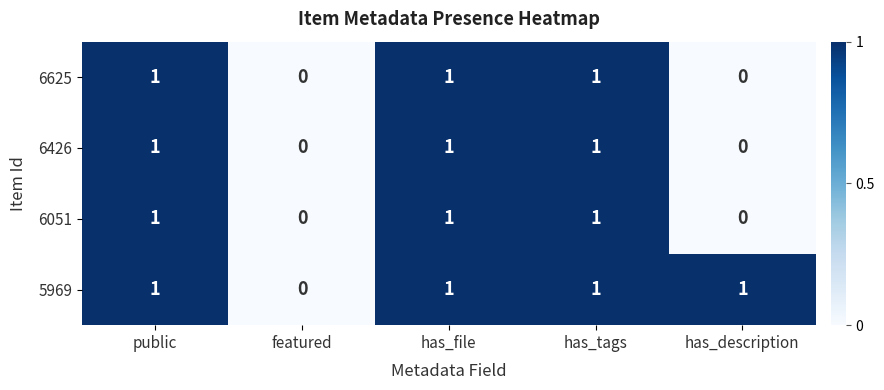

Reading left to right, what are all the values shown in this chart?

6625: public=1	featured=0	has_file=1	has_tags=1	has_description=0
6426: public=1	featured=0	has_file=1	has_tags=1	has_description=0
6051: public=1	featured=0	has_file=1	has_tags=1	has_description=0
5969: public=1	featured=0	has_file=1	has_tags=1	has_description=1